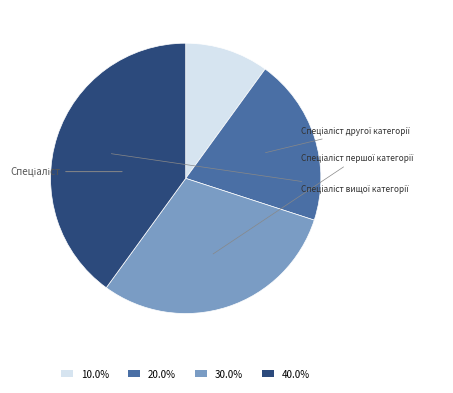

Is there any slice that represents more than half of the pie?

No